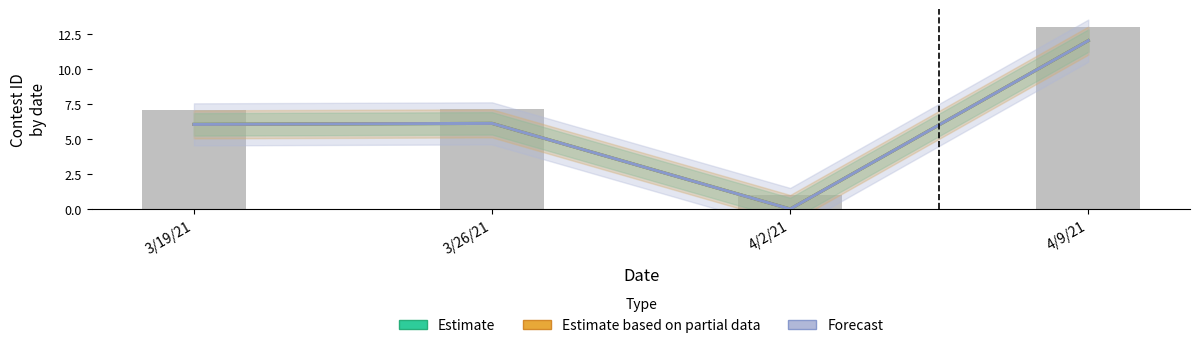

Reading left to right, what are all the values shown in this chart?

Estimate: 3/19/21=6.0	3/26/21=6.1	4/2/21=0.0	4/9/21=12.0
Estimate based on partial data: 3/19/21=6.0	3/26/21=6.1	4/2/21=0.0	4/9/21=12.0
Forecast: 3/19/21=6.0	3/26/21=6.1	4/2/21=0.0	4/9/21=12.0